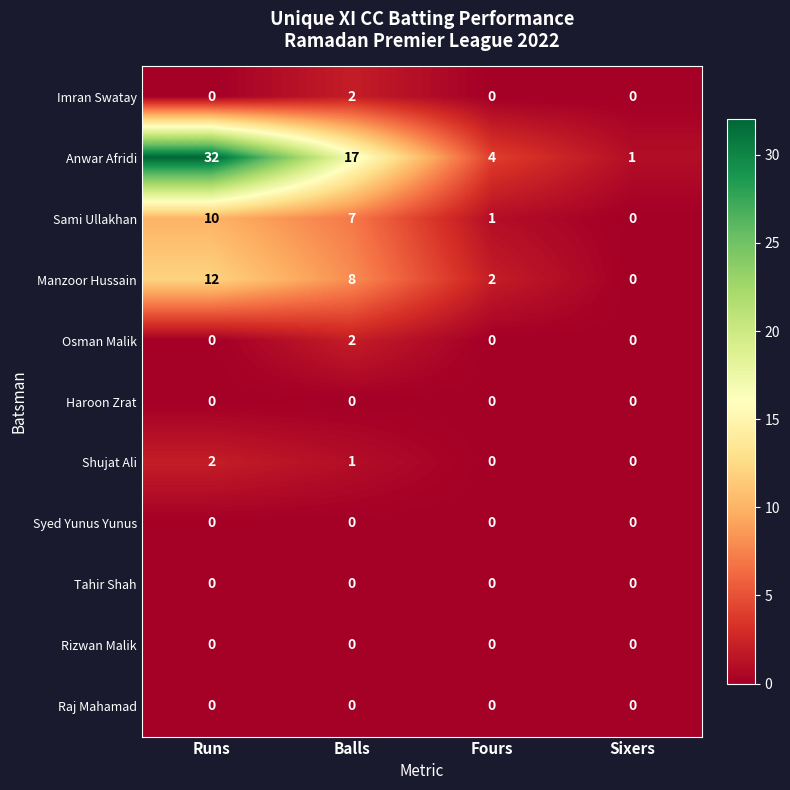

At which label does Anwar Afridi first exceed 17?

Runs